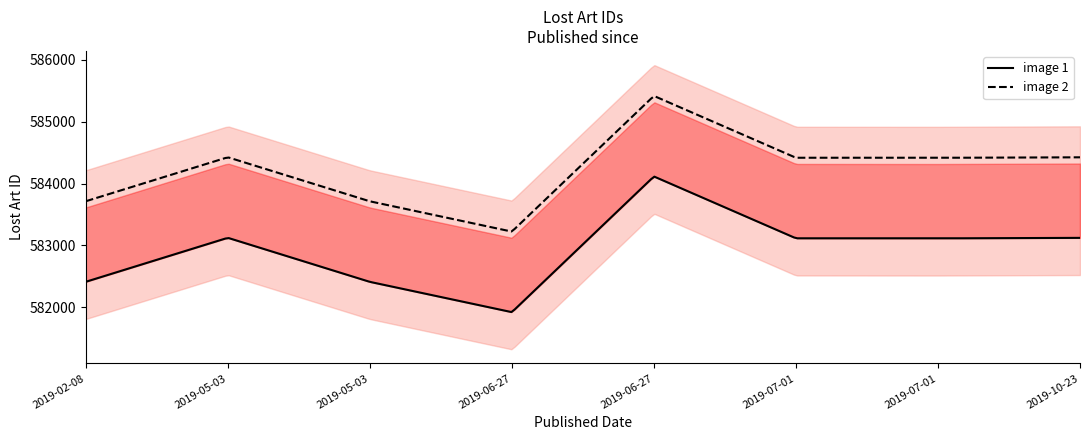

At which category does the data reach its first local valley?

2019-06-27